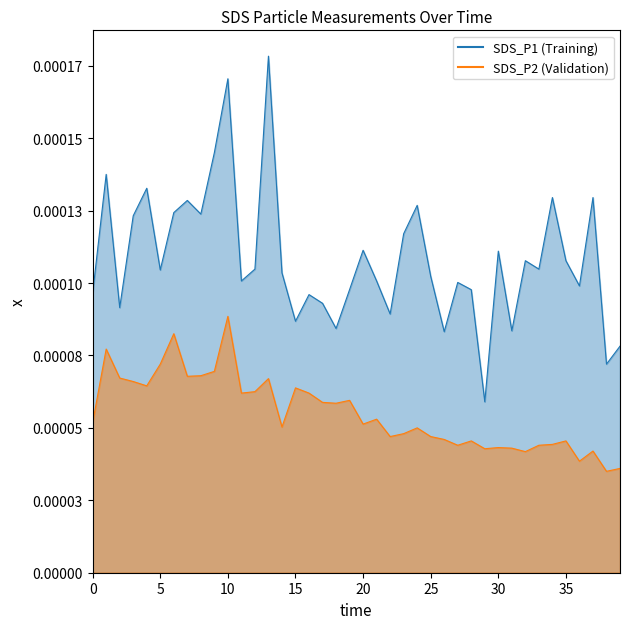

How many SDS_P2 line values are between 0 and 1?

40